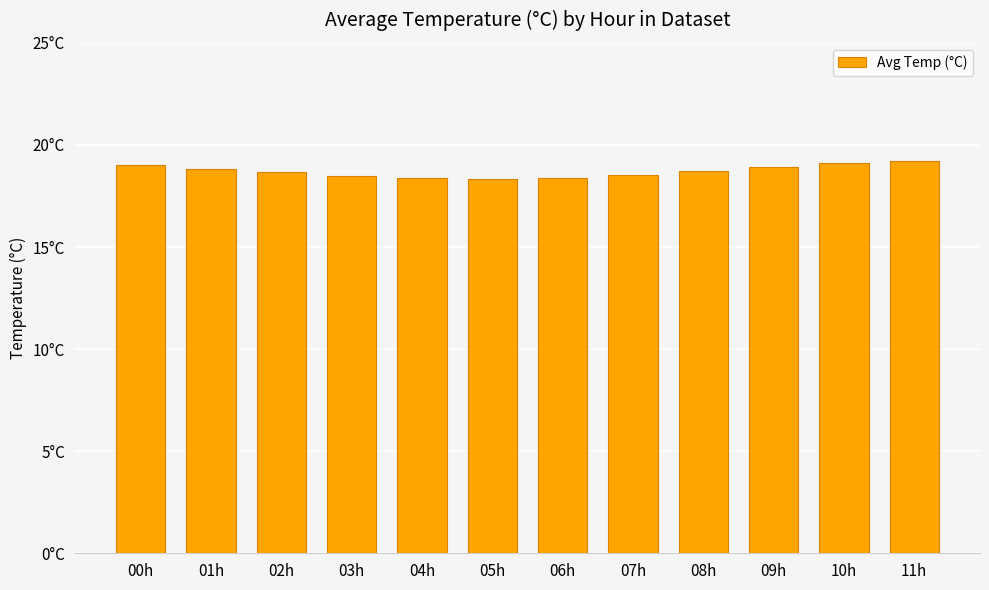

True or false: the data shows 18.4 at 06h.

True